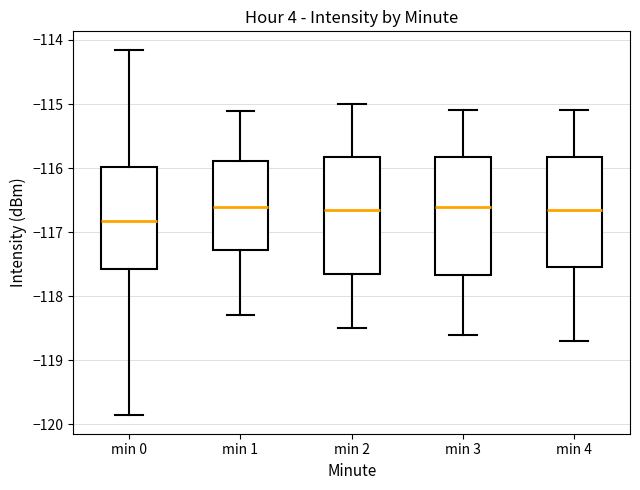

Reading left to right, transcribe this box plot: for each box, give where its median line is, the range the box spans, and where its two whiskers end, as read against the y-axis. The values are not printed on the chart, so give them approximately, as read against the axis.

min 0: median -116.8, box -117.6 to -116.0, whiskers -119.9 to -114.2
min 1: median -116.6, box -117.3 to -115.9, whiskers -118.3 to -115.1
min 2: median -116.6, box -117.6 to -115.8, whiskers -118.5 to -115.0
min 3: median -116.6, box -117.7 to -115.8, whiskers -118.6 to -115.1
min 4: median -116.6, box -117.5 to -115.8, whiskers -118.7 to -115.1